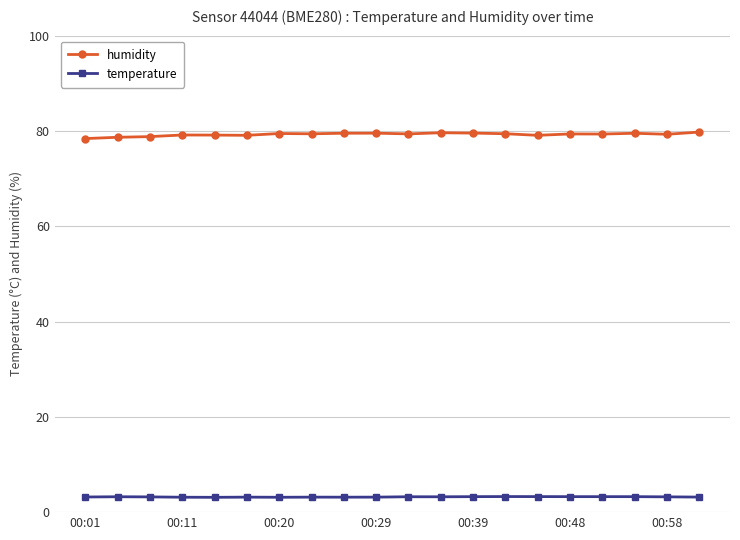

Which series has the widest spread of values?

humidity